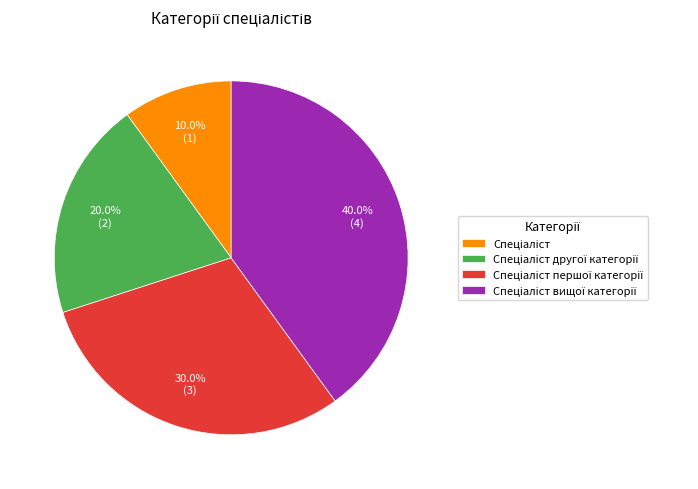

Is there a majority slice in this chart?

No